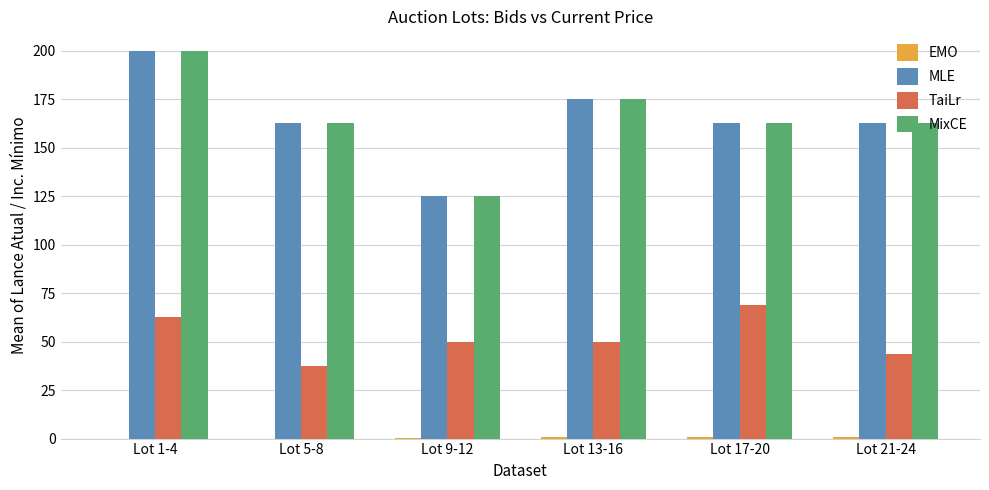

What is the total value across all series at Lot 1-4?

462.5